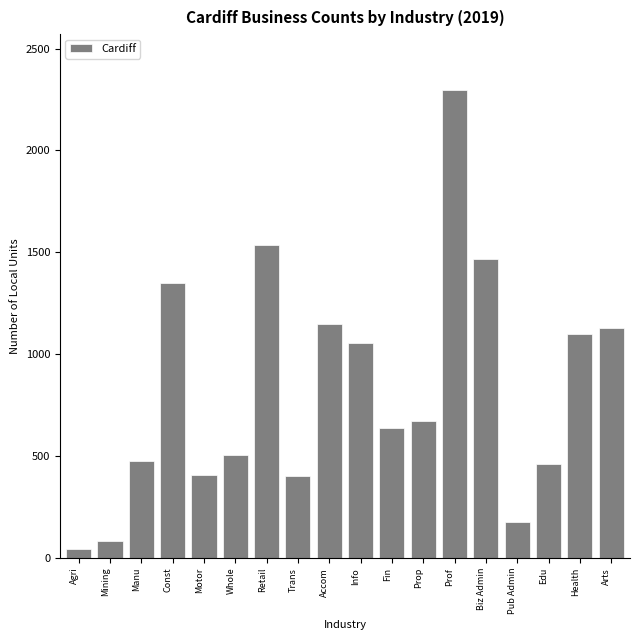

What is the difference between the maximum and minimum values?

2250